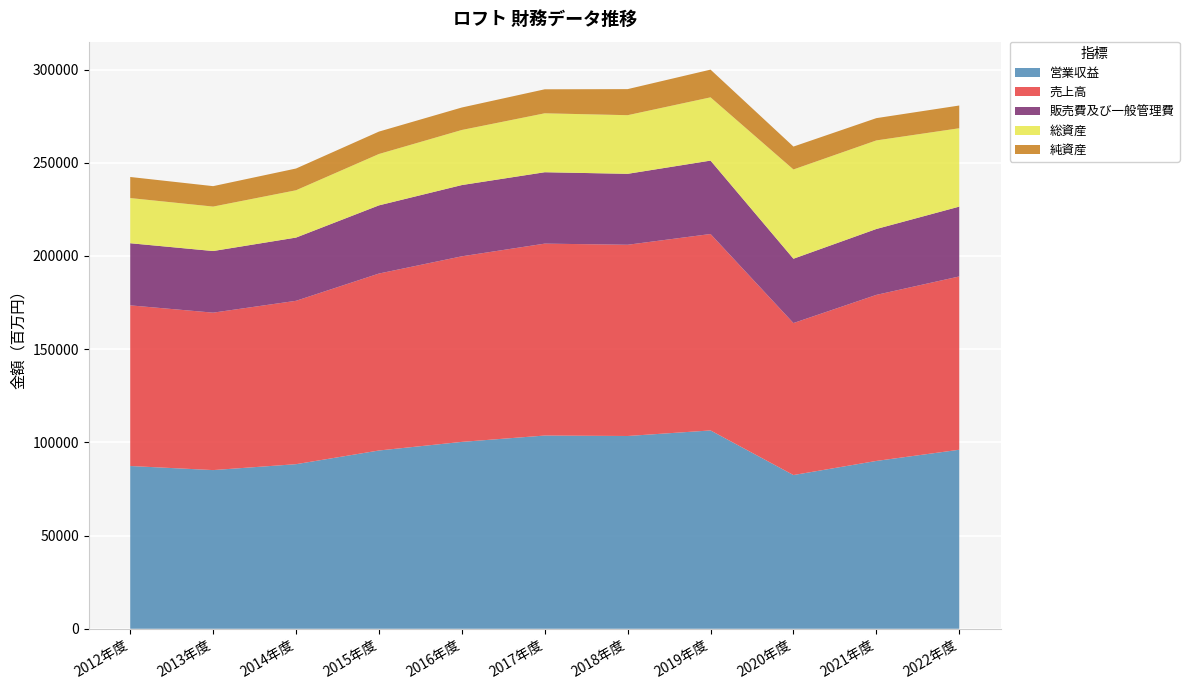

At which label does 販売費及び一般管理費 first exceed 36572?

2016年度